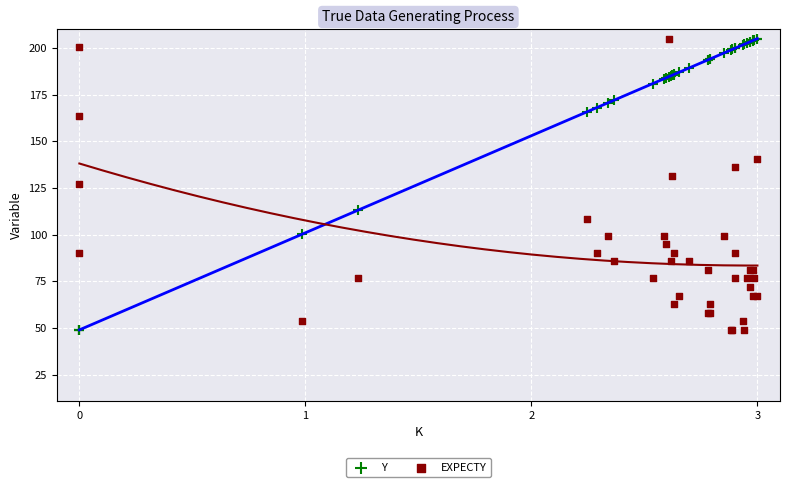

What is the X range (max minus min) for the scatter plot?

3.0